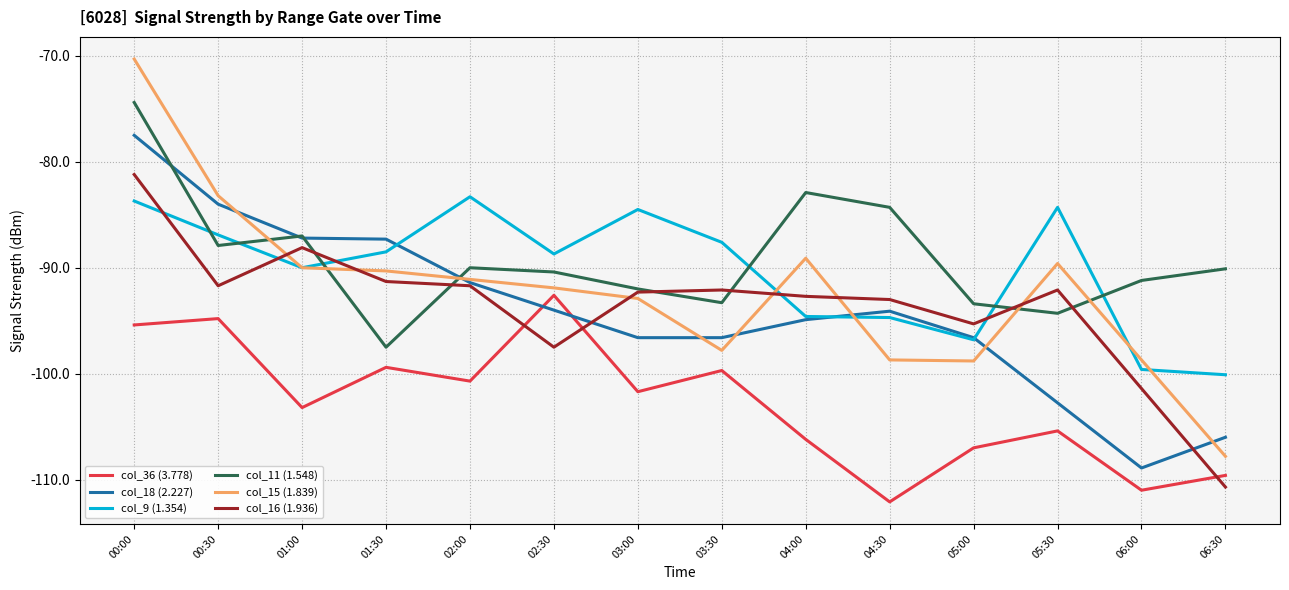

What value does the col_11 (1.548) series have at 02:30?

-90.4